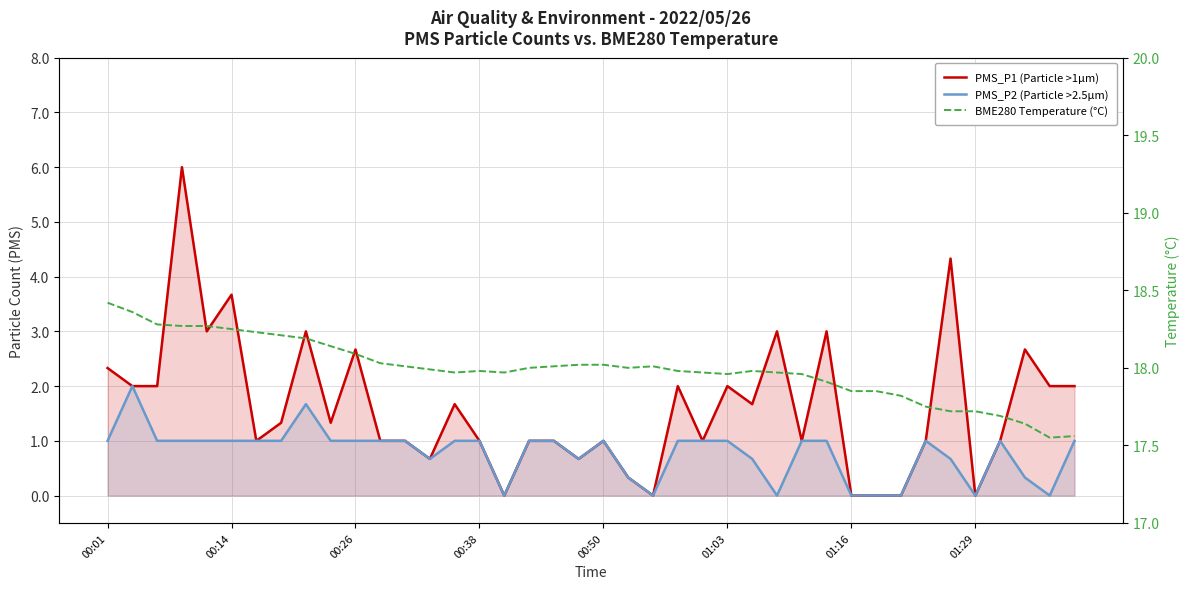

Reading left to right, extract all data points from this chart.

PMS_P1 (Particle >1µm): 2.3	2.0	2.0	6.0	3.0	3.7	1.0	1.3	3.0	1.3	2.7	1.0	1.0	0.7	1.7	1.0	0.0	1.0	1.0	0.7	1.0	0.3	0.0	2.0	1.0	2.0	1.7	3.0	1.0	3.0	0.0	0.0	0.0	1.0	4.3	0.0	1.0	2.7	2.0	2.0
PMS_P2 (Particle >2.5µm): 1.0	2.0	1.0	1.0	1.0	1.0	1.0	1.0	1.7	1.0	1.0	1.0	1.0	0.7	1.0	1.0	0.0	1.0	1.0	0.7	1.0	0.3	0.0	1.0	1.0	1.0	0.7	0.0	1.0	1.0	0.0	0.0	0.0	1.0	0.7	0.0	1.0	0.3	0.0	1.0
BME280 Temperature (°C): 18.4	18.4	18.3	18.3	18.3	18.2	18.2	18.2	18.2	18.1	18.1	18.0	18.0	18.0	18.0	18.0	18.0	18.0	18.0	18.0	18.0	18.0	18.0	18.0	18.0	18.0	18.0	18.0	18.0	17.9	17.9	17.9	17.8	17.8	17.7	17.7	17.7	17.6	17.6	17.6